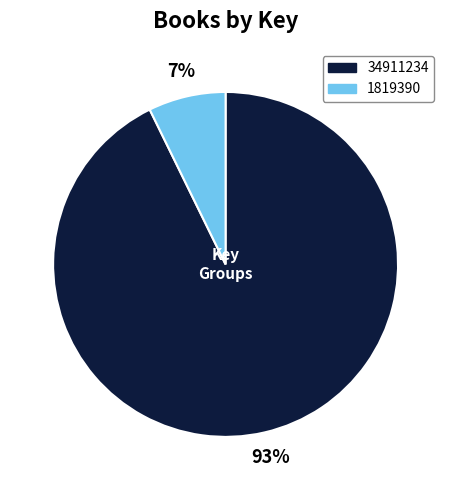

Rank the categories by value from lowest to highest.

1819390, 34911234